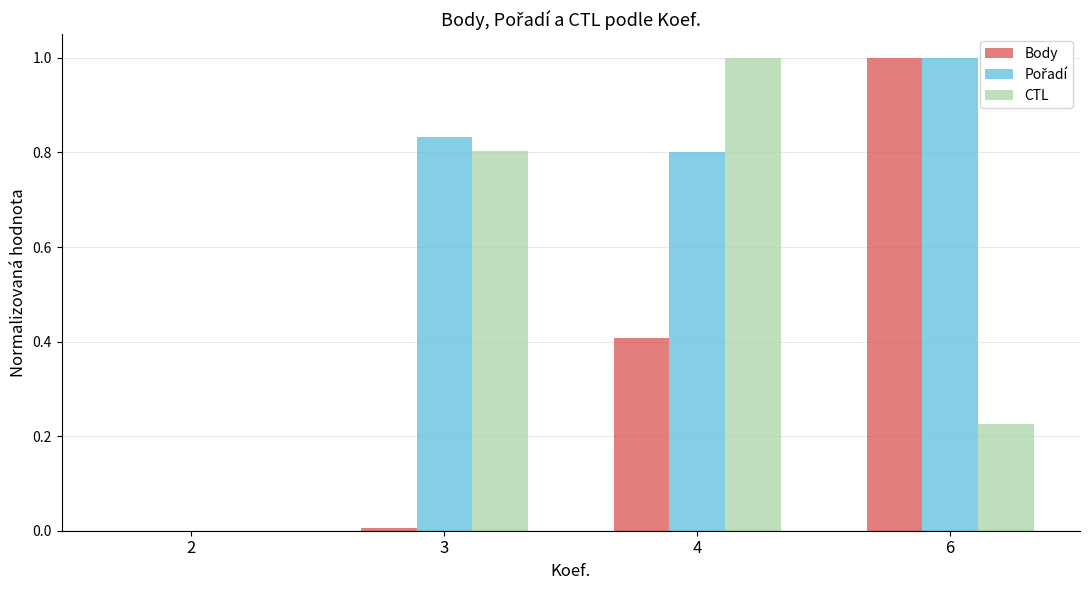

What is the maximum value for Body?

1.0